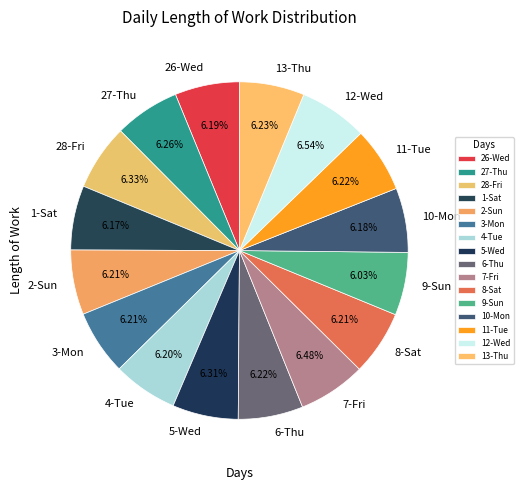

Is 6-Thu the majority of the pie?

No